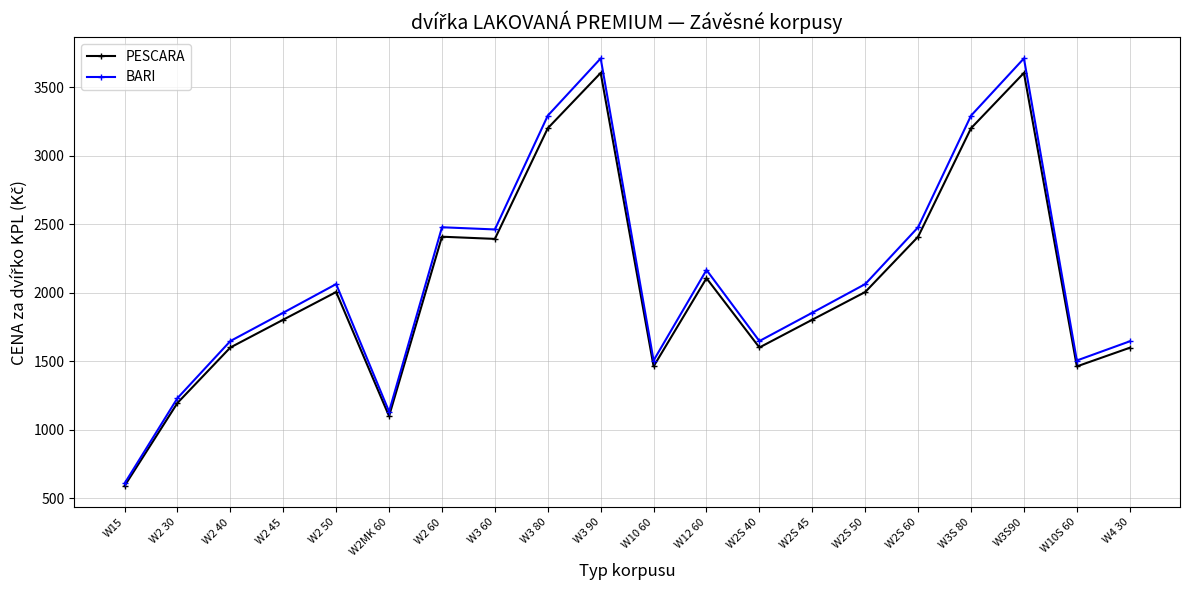

What is the value of the BARI point at the 10th from the left?

3712